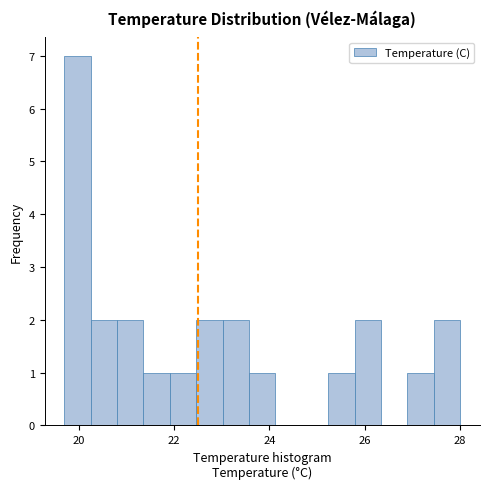

Around what value on the x-axis is the tallest bar? Give the approximate position of its centre, as read against the axis.

20.0